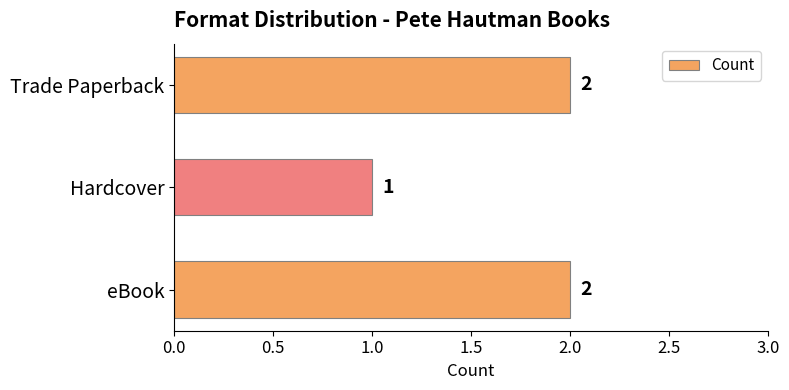

At which label is the value closest to 1?

Hardcover